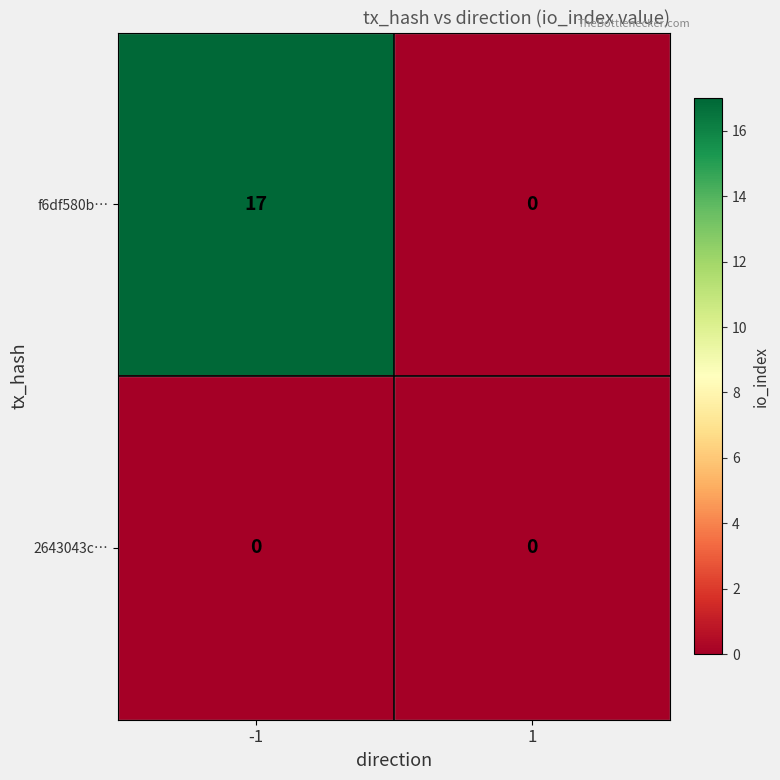

Which category has the highest value across all series?

-1